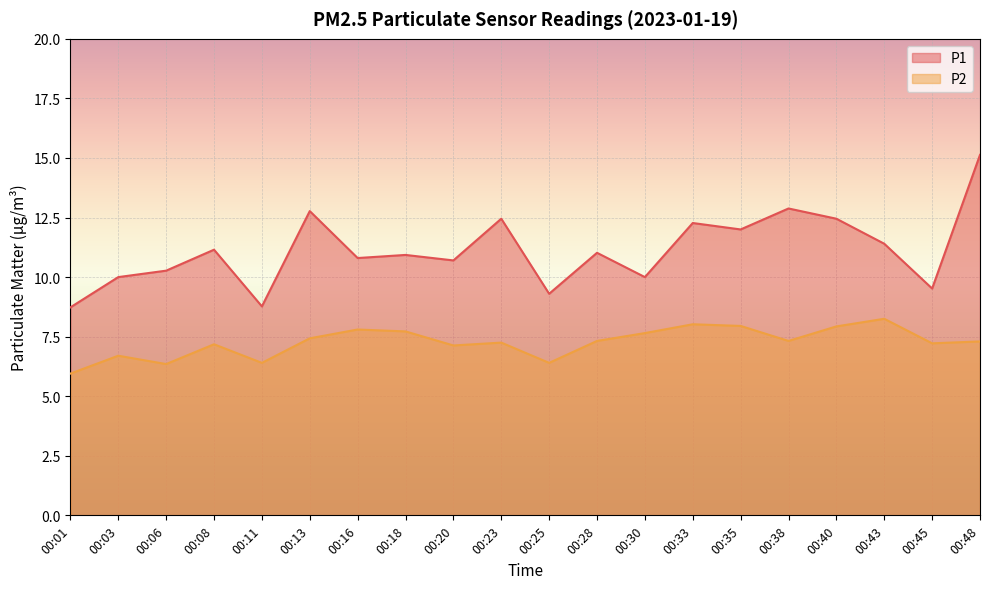

Which has a higher value, 00:03 or 00:06?

00:06